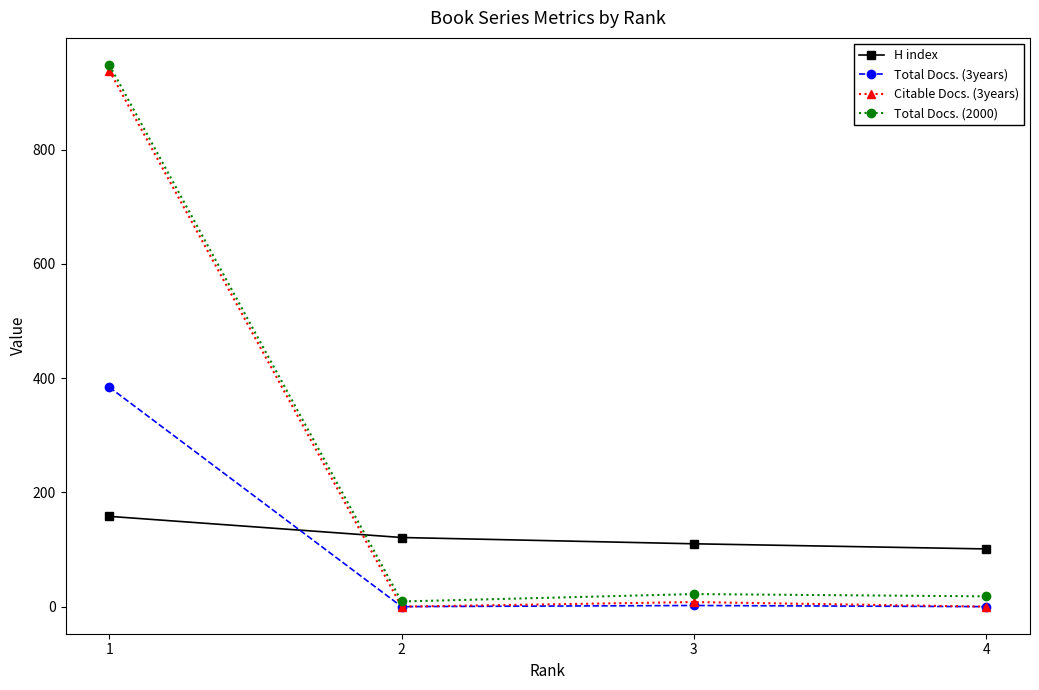

True or false: Citable Docs. (3years) has more than 2 points higher than both neighbors.

False